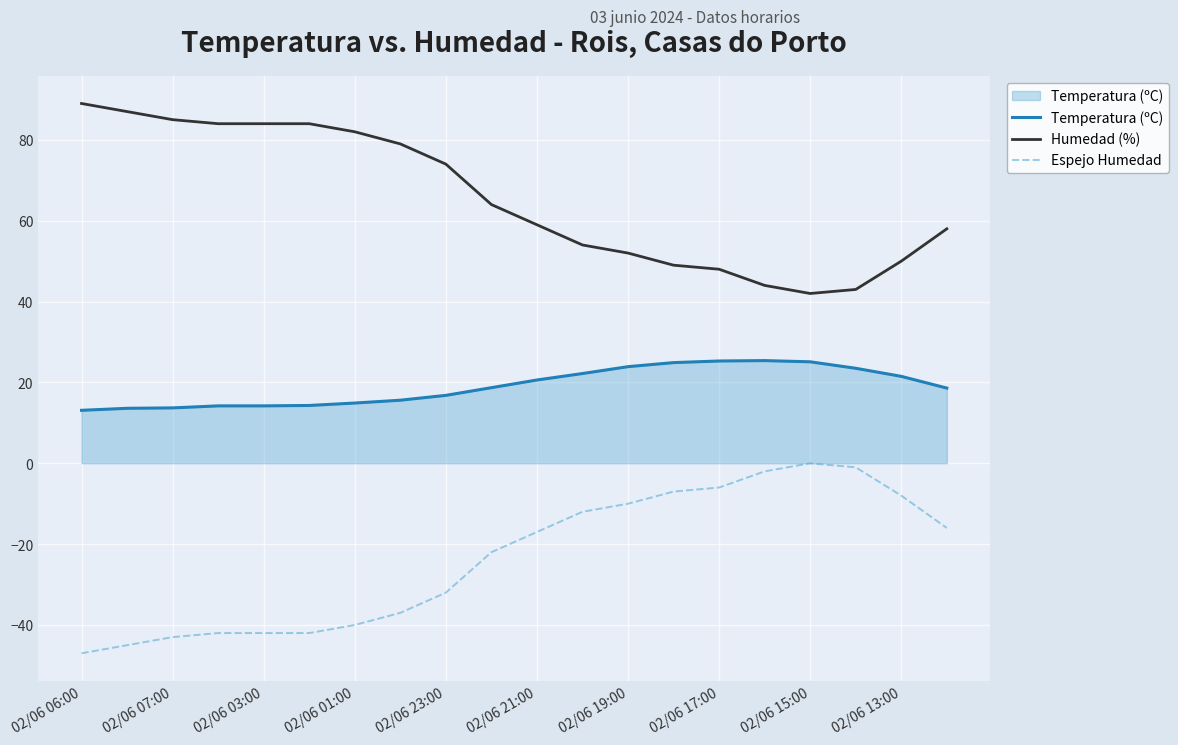

What is the highest value of the Temperatura (ºC) series?

25.4